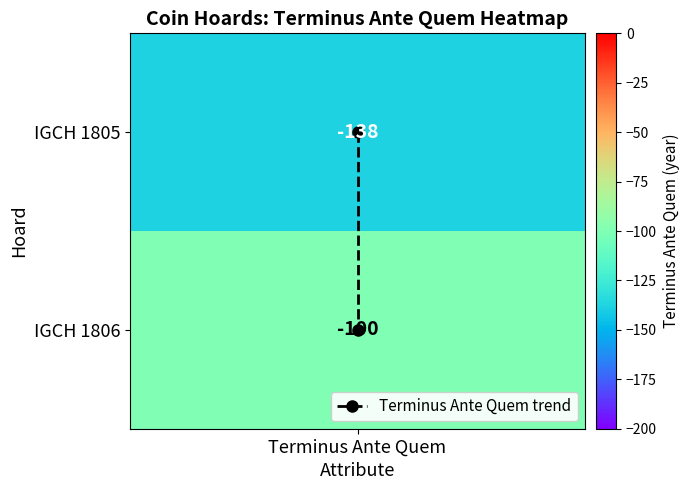

Rank the categories by value from highest to lowest.

Terminus Ante Quem, Terminus Ante Quem